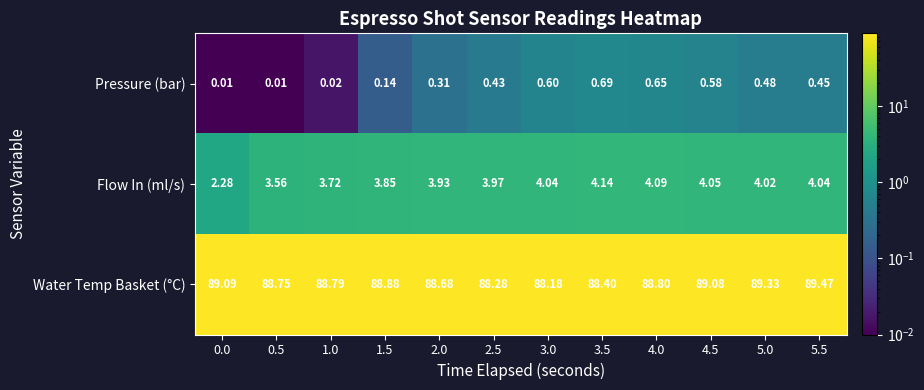

Is the value of Pressure (bar) at 4.0 greater than the value of Flow In (ml/s) at 0.0?

No